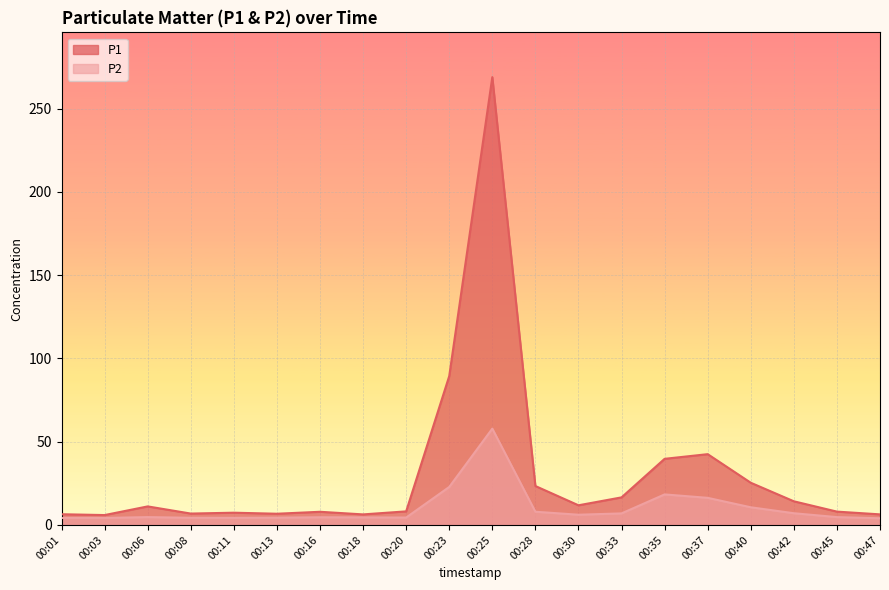

How many lines are shown in the chart?

2